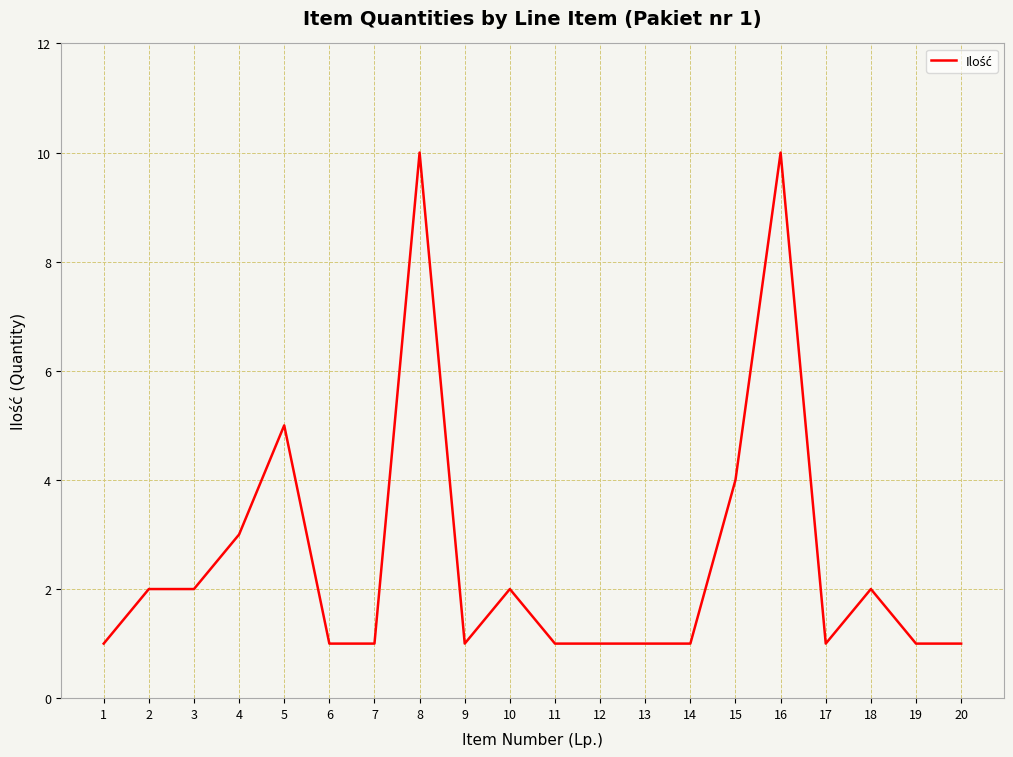

What is the average value?

3